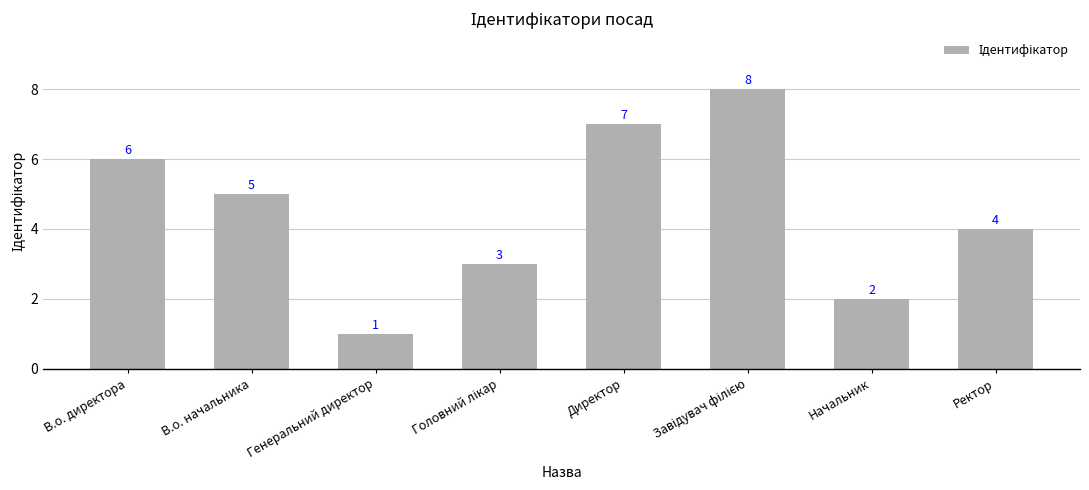

Reading left to right, transcribe all the data shown in this chart.

6	5	1	3	7	8	2	4